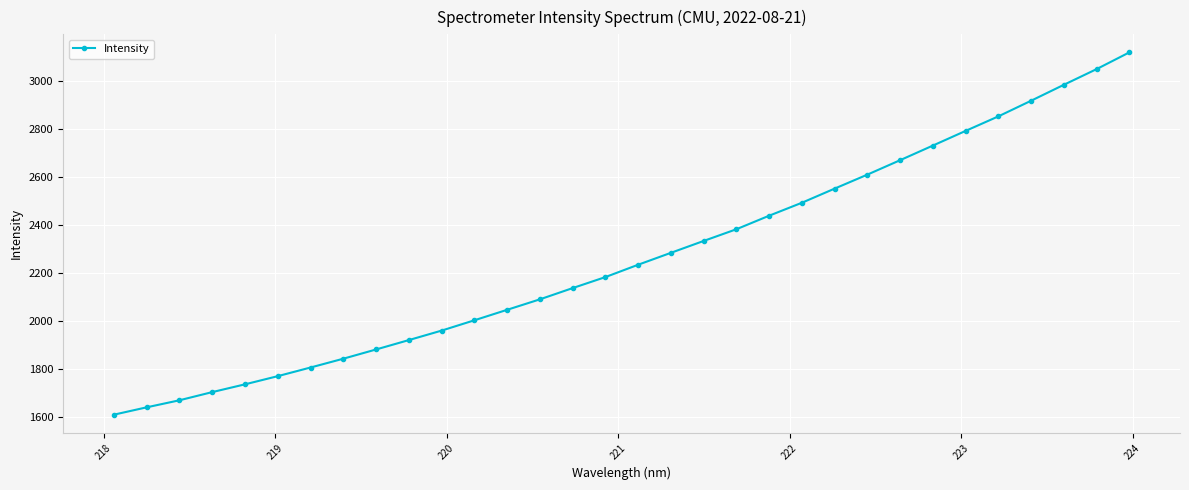

What is the sum of all values?

72430.9